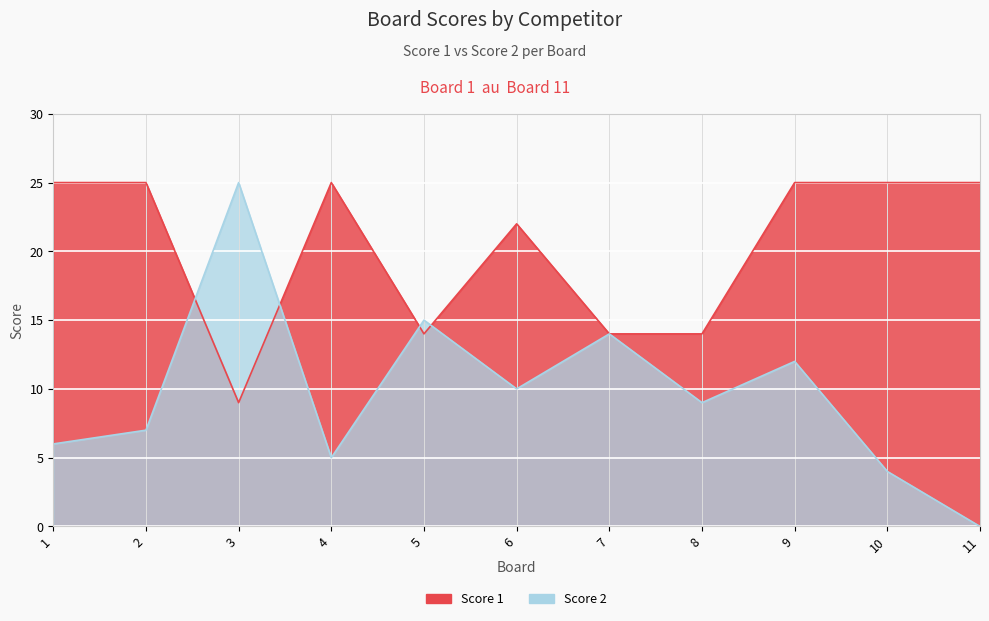

In Score 1, how many points are higher than both neighbors (excluding endpoints)?

2